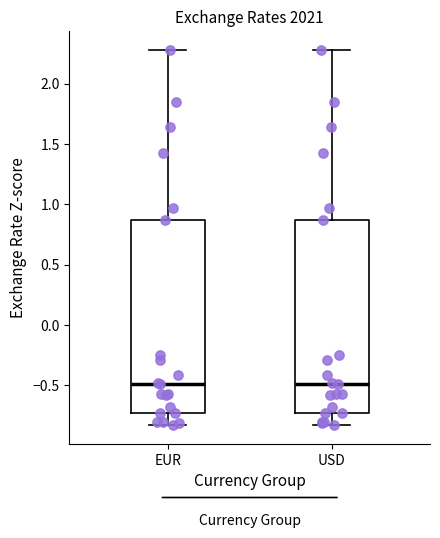

Reading left to right, transcribe this box plot: for each box, give where its median line is, the range the box spans, and where its two whiskers end, as read against the y-axis. The values are not printed on the chart, so give them approximately, as read against the axis.

EUR: median -0.50, box -0.70 to 0.85, whiskers -0.85 to 2.30
USD: median -0.50, box -0.70 to 0.85, whiskers -0.85 to 2.30